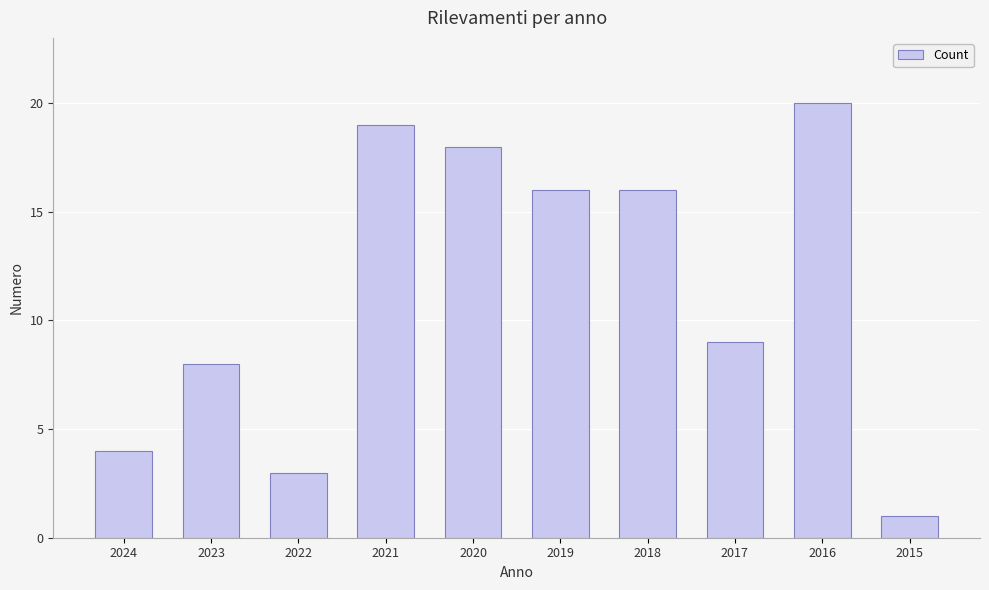

Reading left to right, transcribe all the data shown in this chart.

2024=4	2023=8	2022=3	2021=19	2020=18	2019=16	2018=16	2017=9	2016=20	2015=1